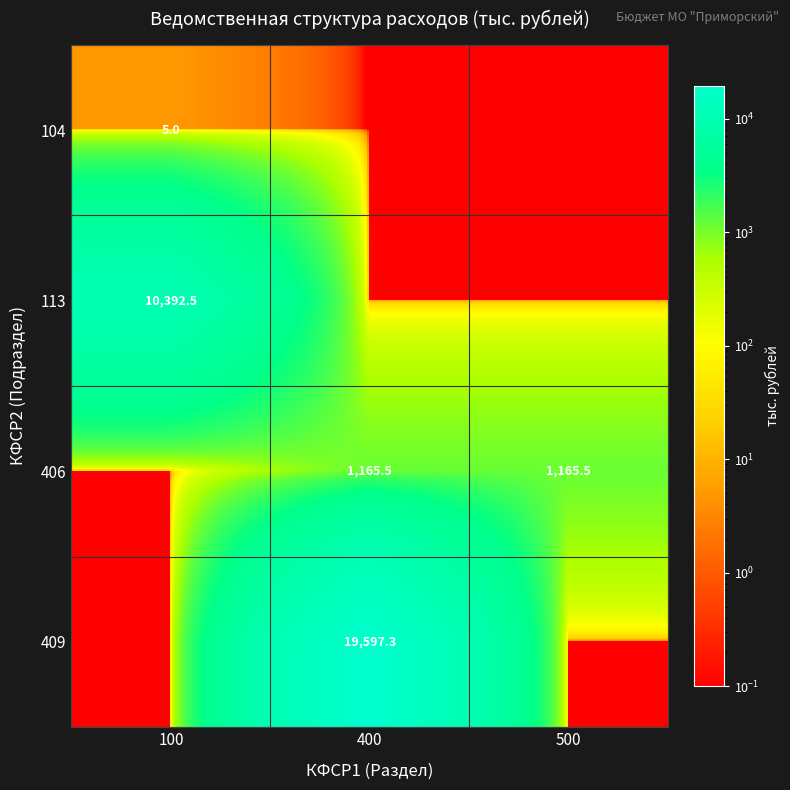

Is the value of 104 at 100 greater than the value of 406 at 500?

No